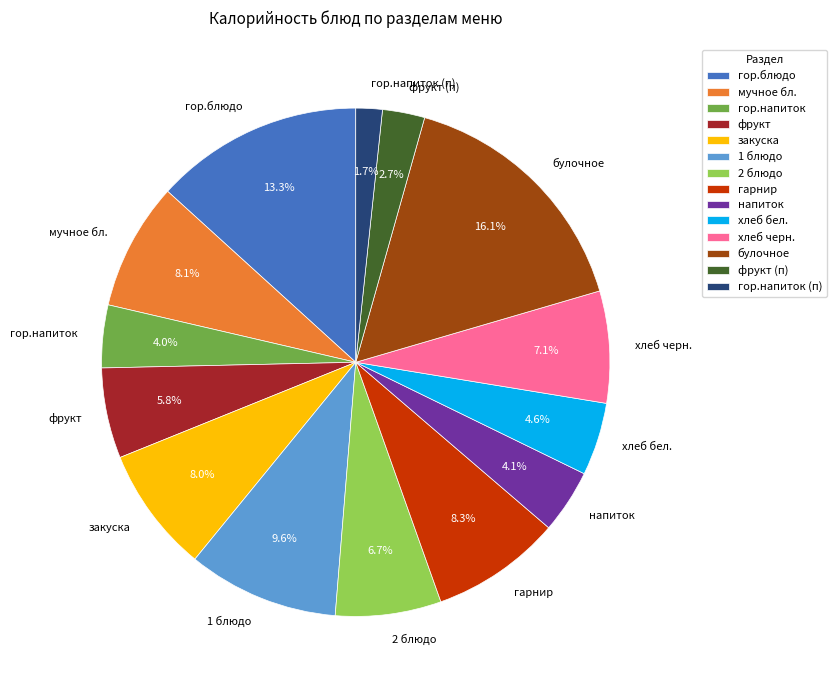

To the nearest percent, what percentage of the pie is гор.напиток?

4%